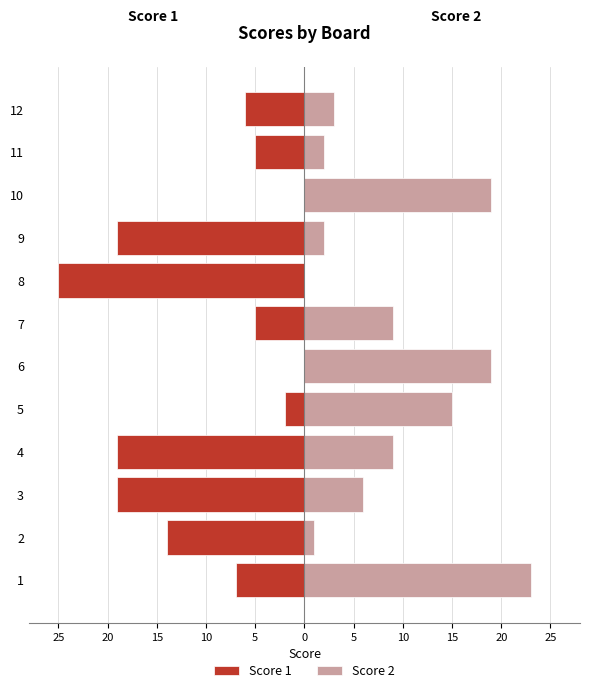

The value of Score 1 at 3 is -13. True or false?

False